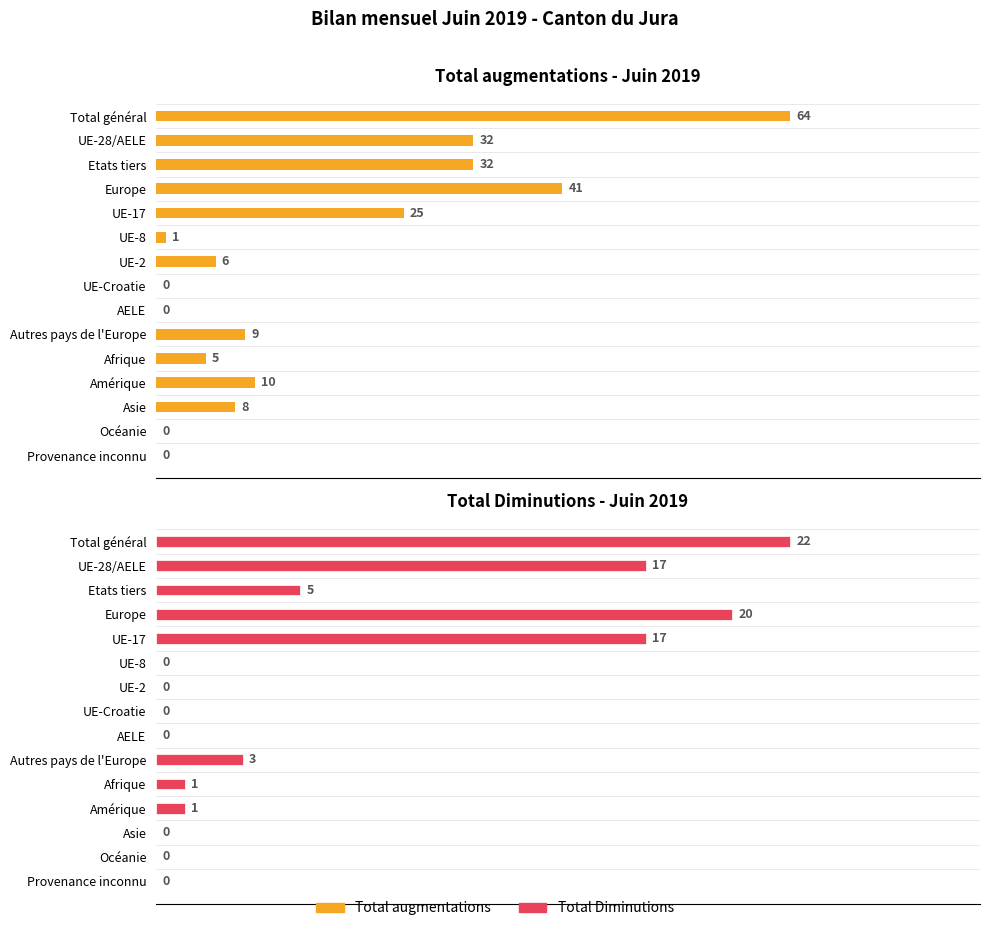

How many bars are there in total?

30